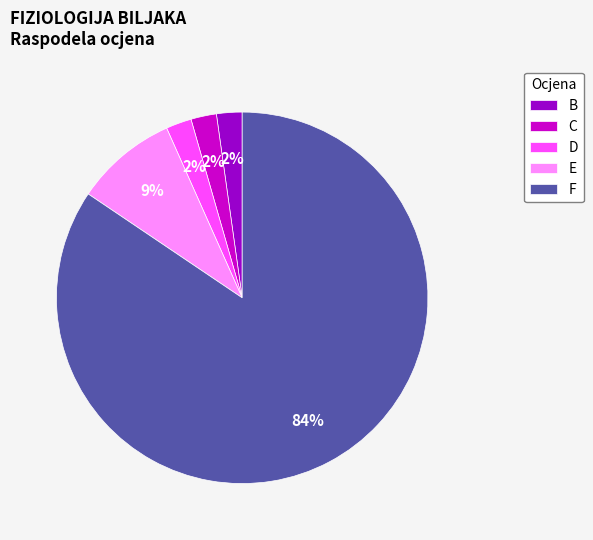

Combined, do B and C account for over 50%?

No